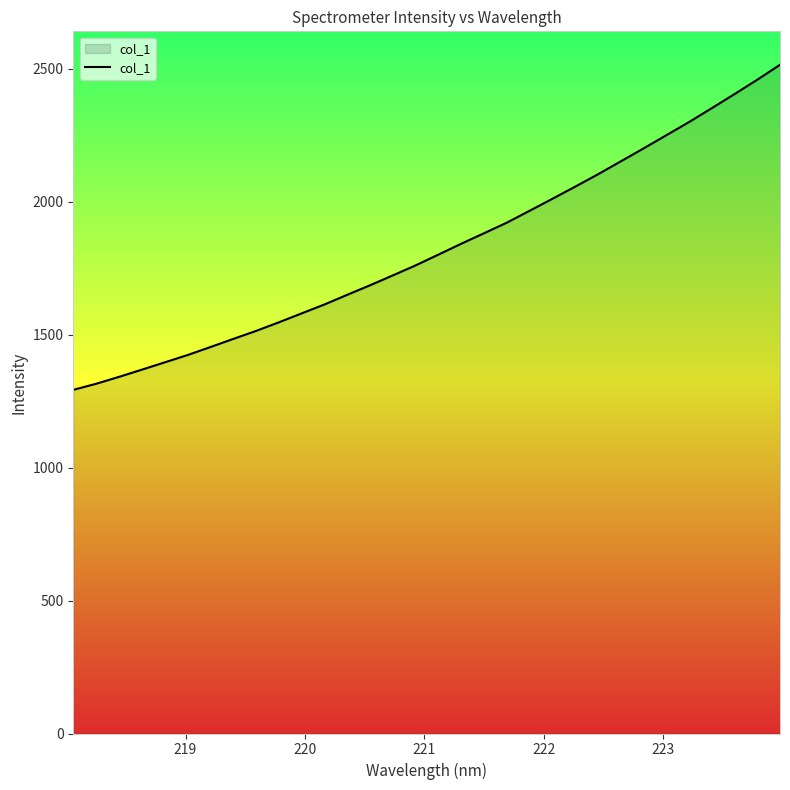

What is the highest value of the col_1 series?

2515.6